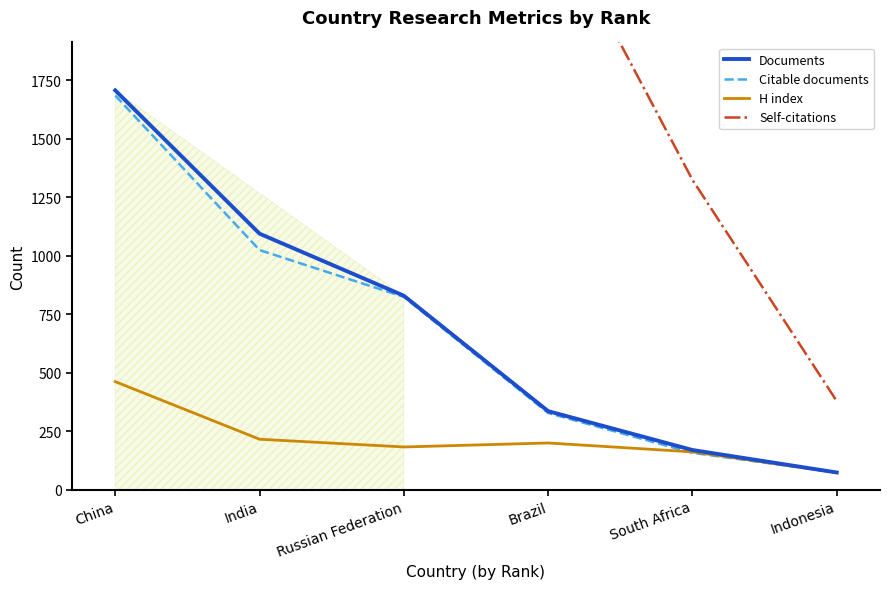

What is the total value across all series at Brazil?

3353